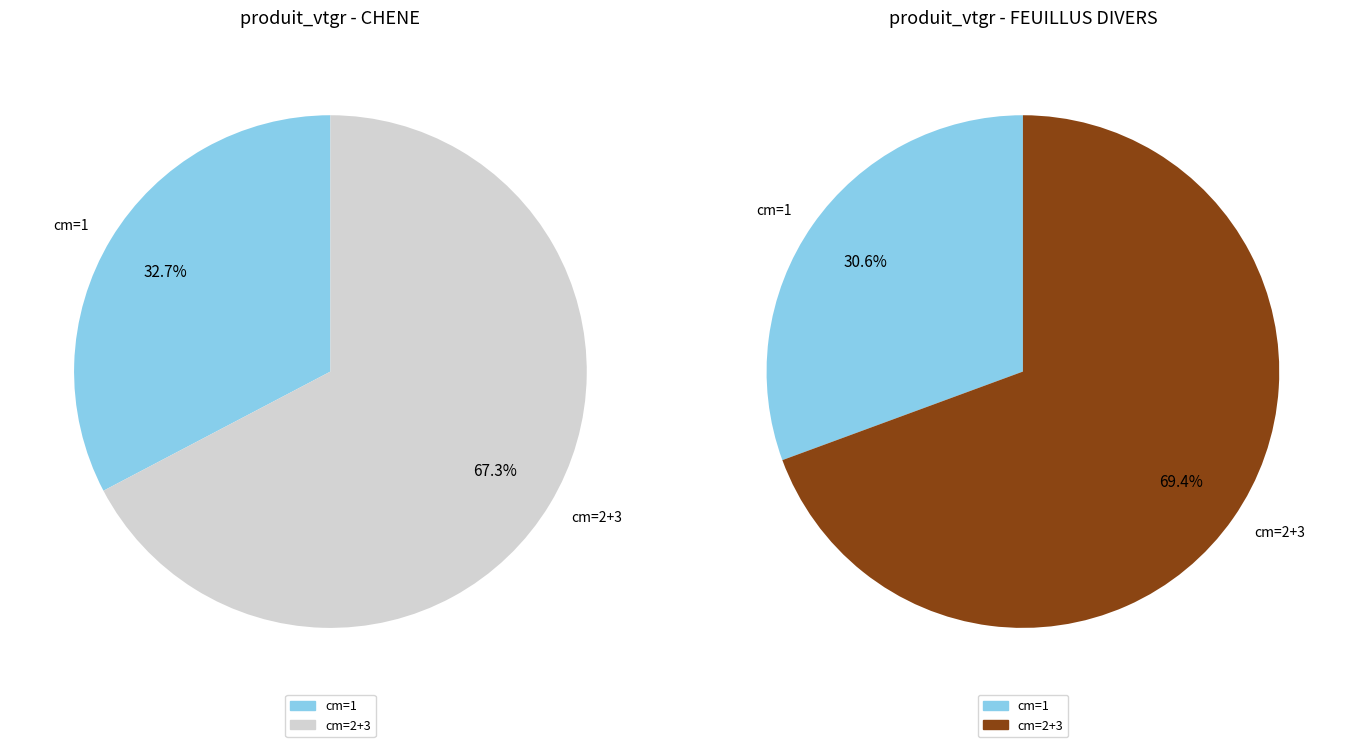

What percentage is the CHENE slice, to the nearest percent?

33%